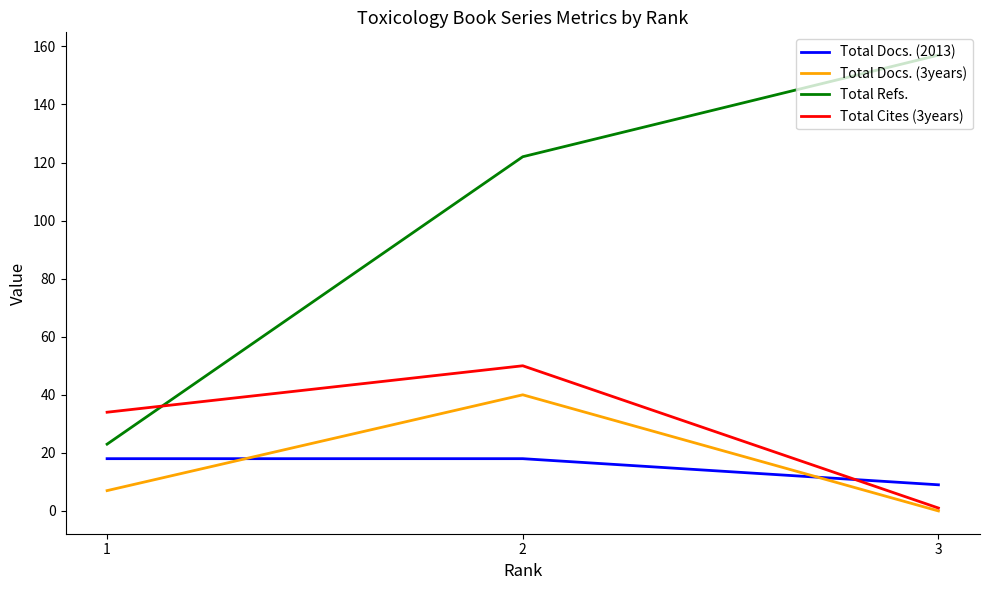

What is the total value across all series at 1?

82